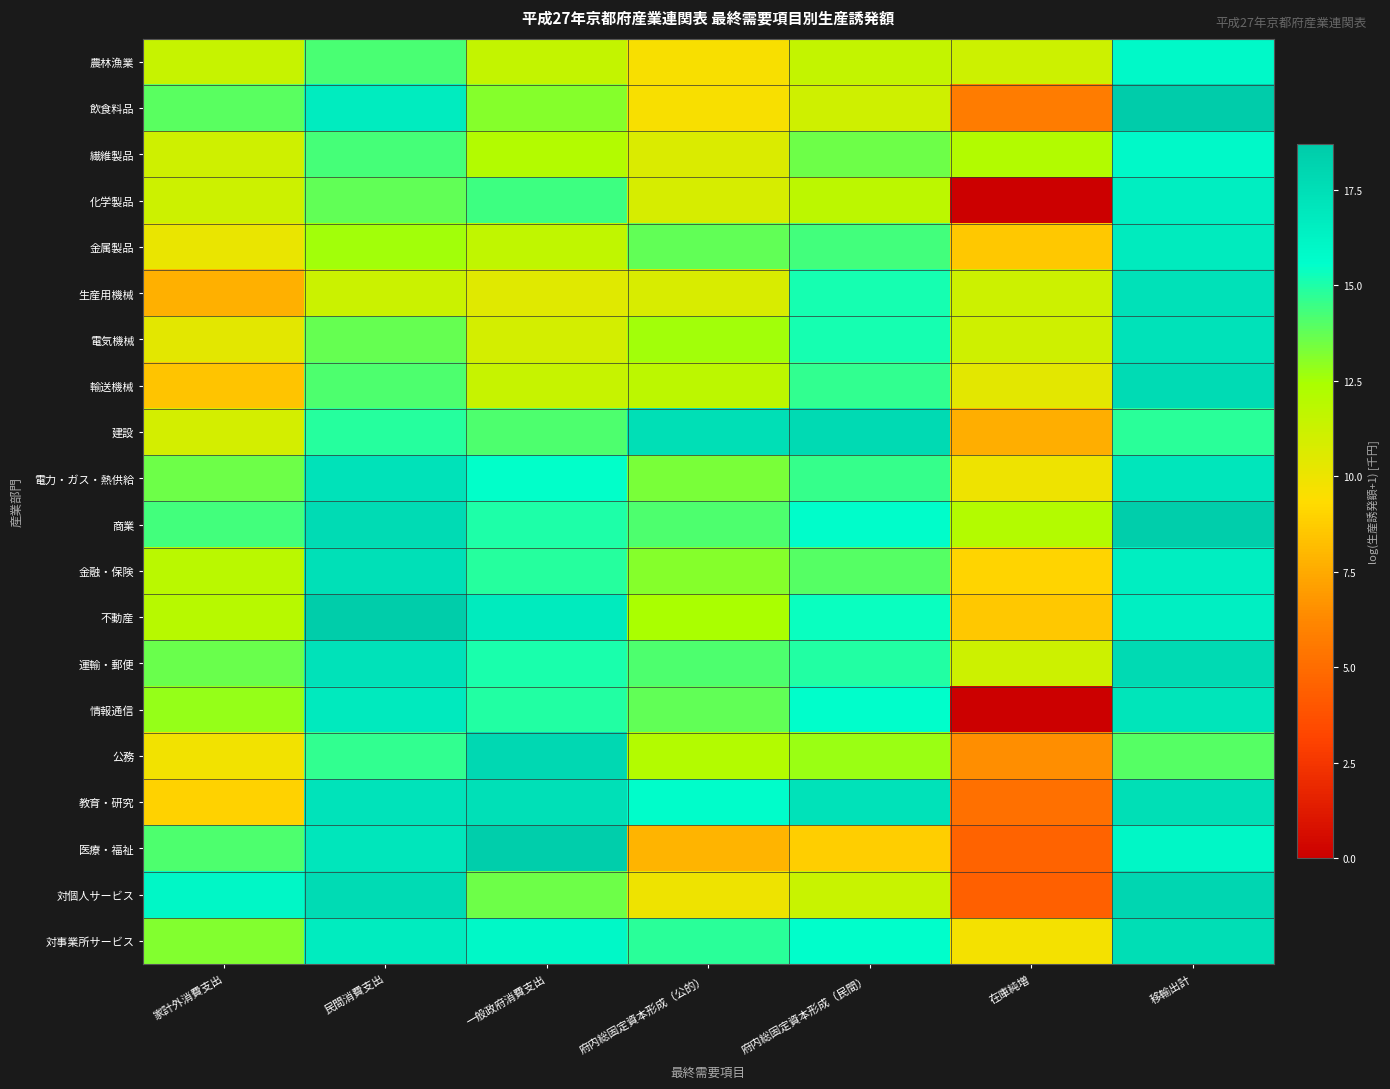

At how many categories does at least one series exceed 3?

7